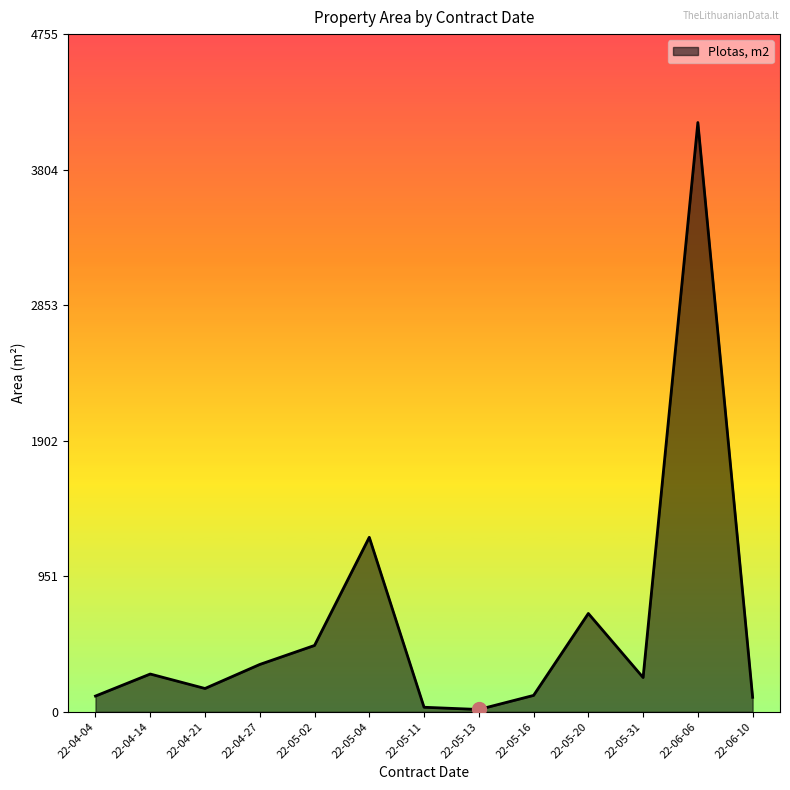

Between 22-05-20 and 22-05-02, which is larger?

22-05-20